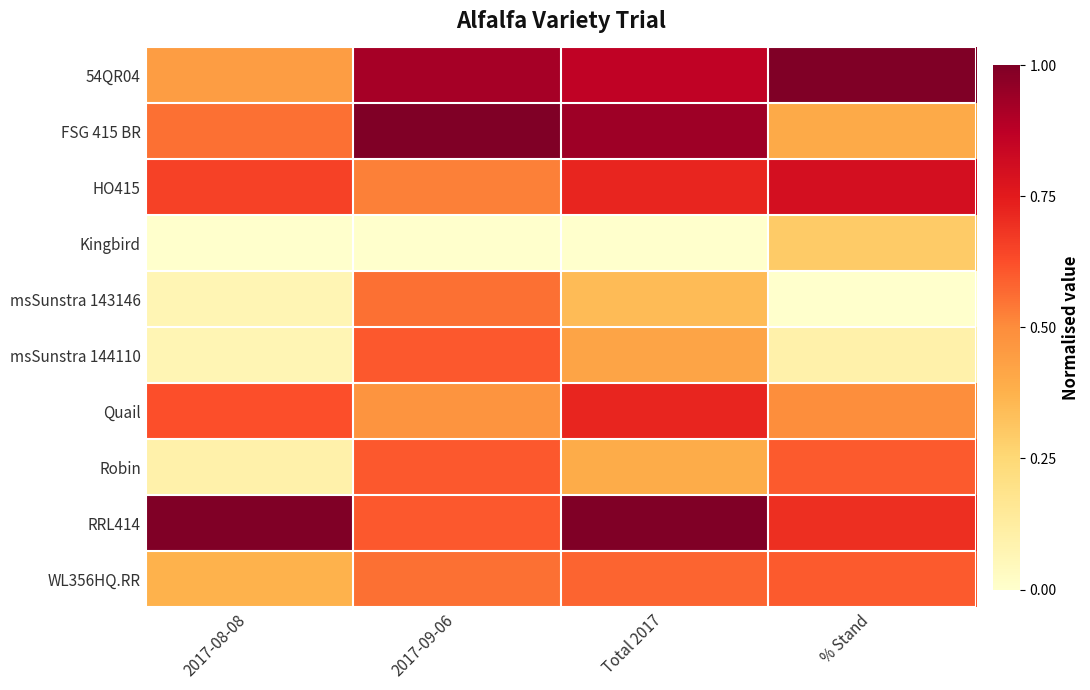

What is the total value across all series at Total 2017?

6.0